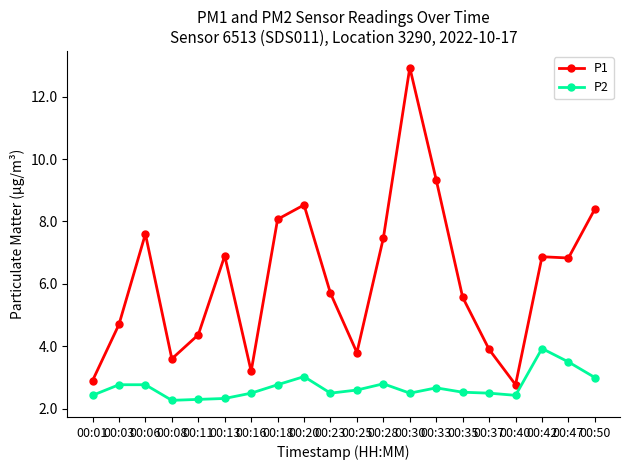

Does the chart have visible grid lines?

No